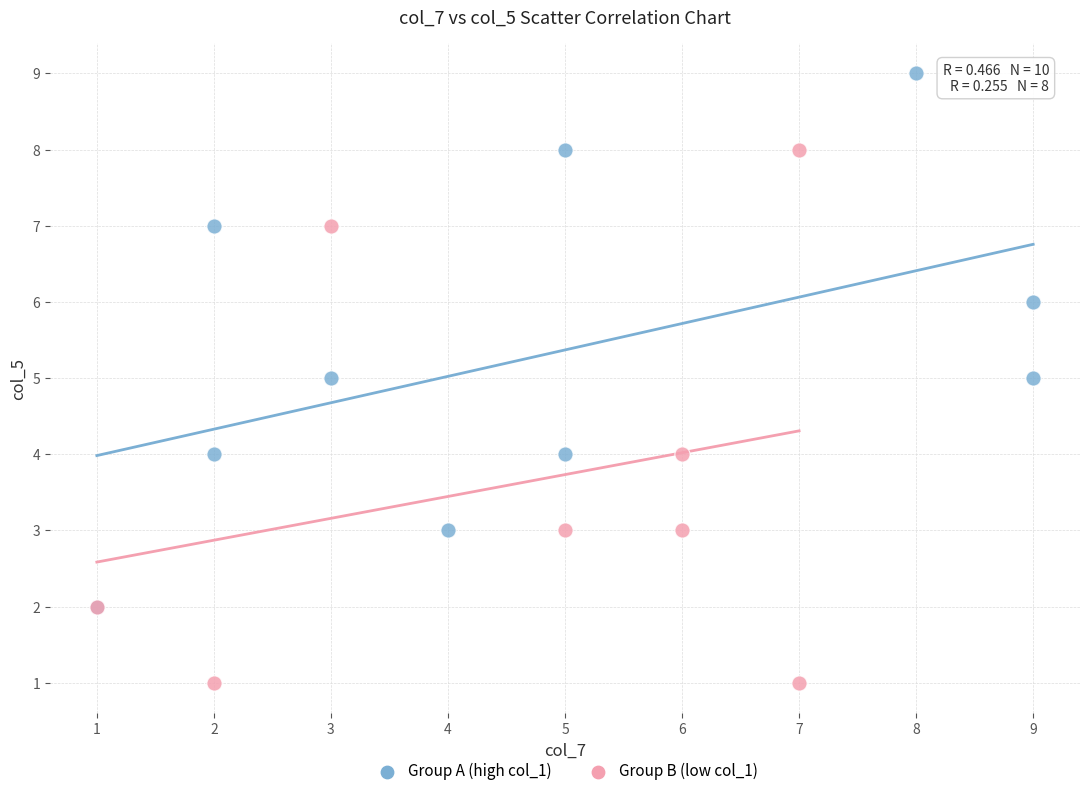

Which series contains the lowest Y value?

Group B (low col_1)